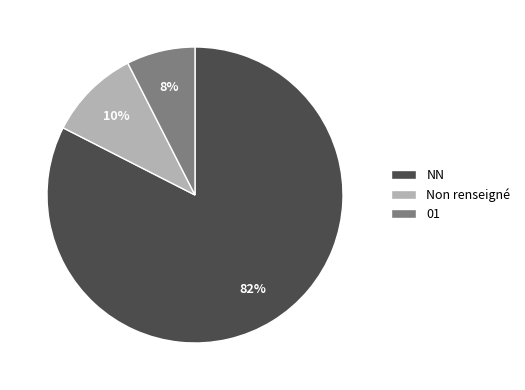

Is the sum of Non renseigné and 01 greater than half?

No